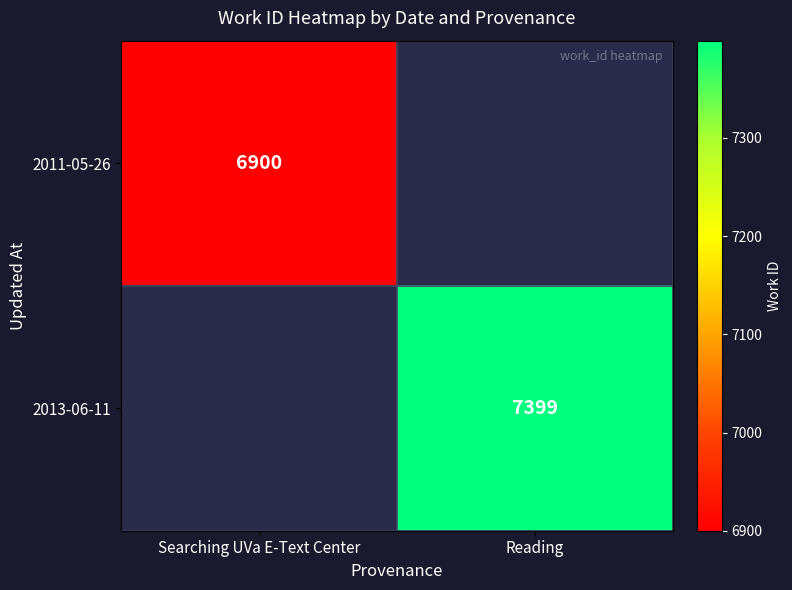

Is it true that 2011-05-26 equals 1631 at Searching UVa E-Text Center?

False